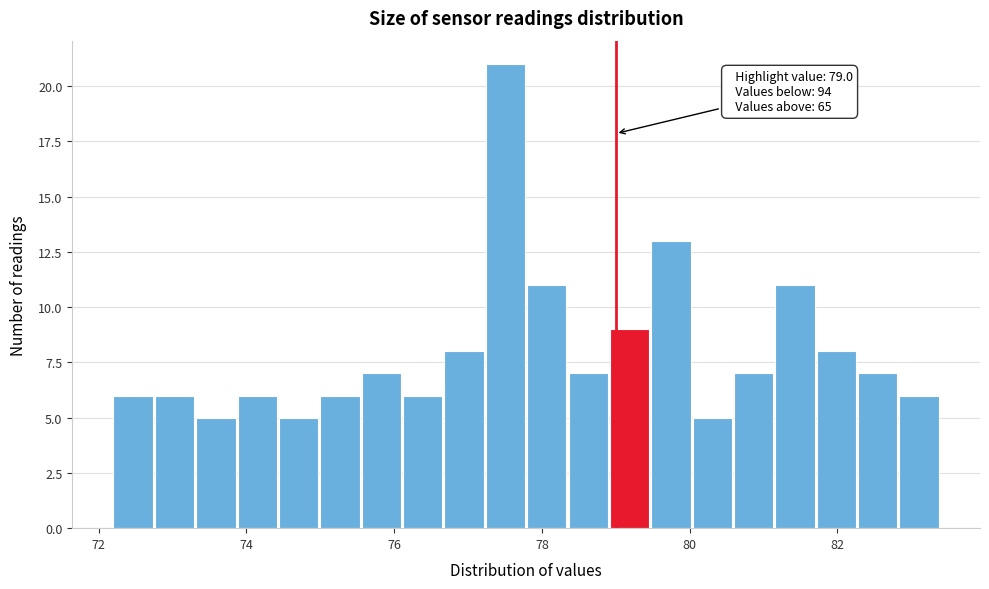

Around what value on the x-axis is the tallest bar? Give the approximate position of its centre, as read against the axis.

77.6